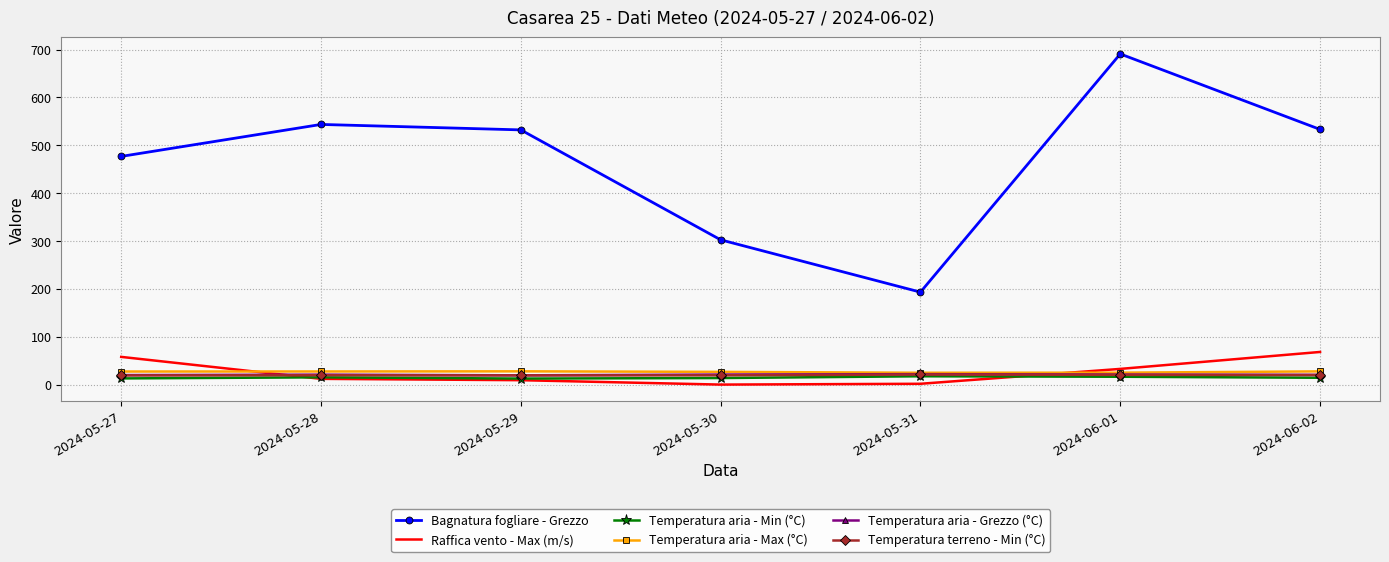

At which category is the sum across all series the highest?

2024-06-01